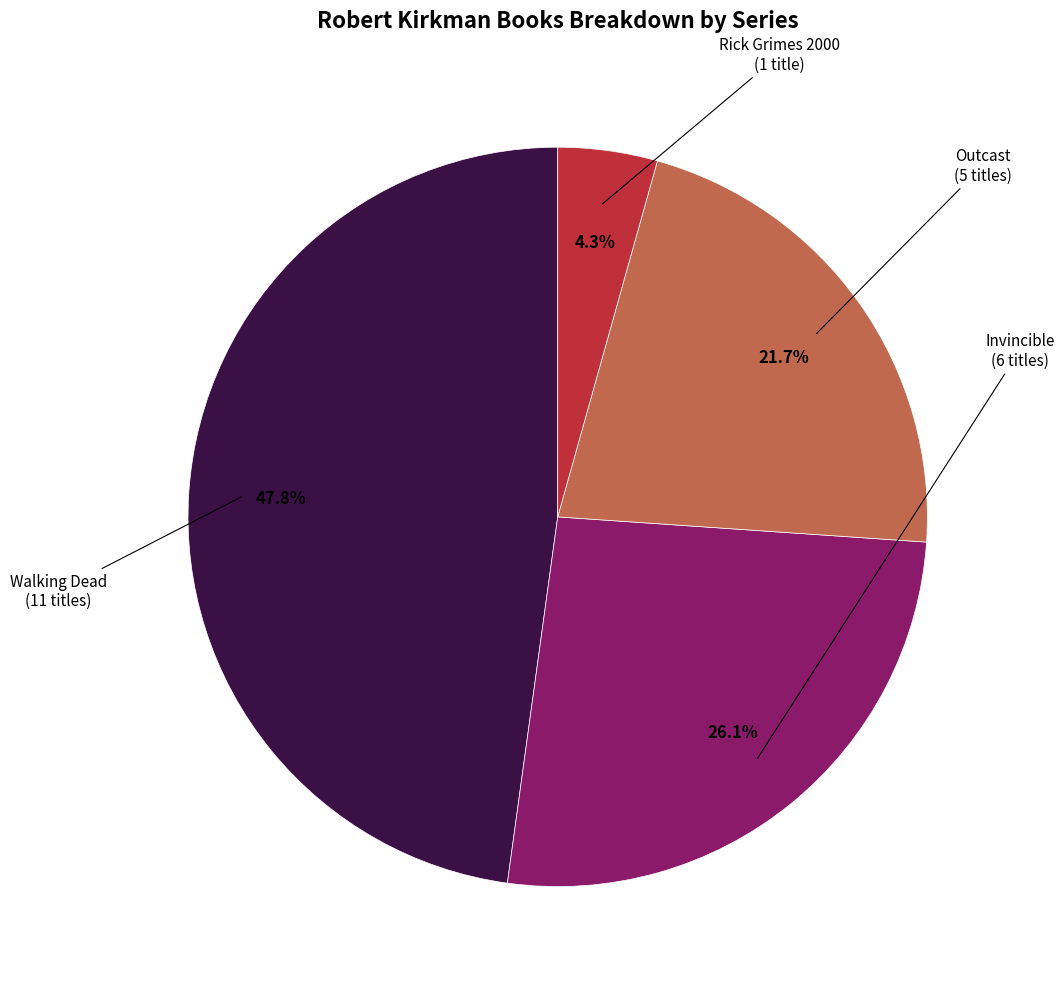

Is there any slice that represents more than half of the pie?

No